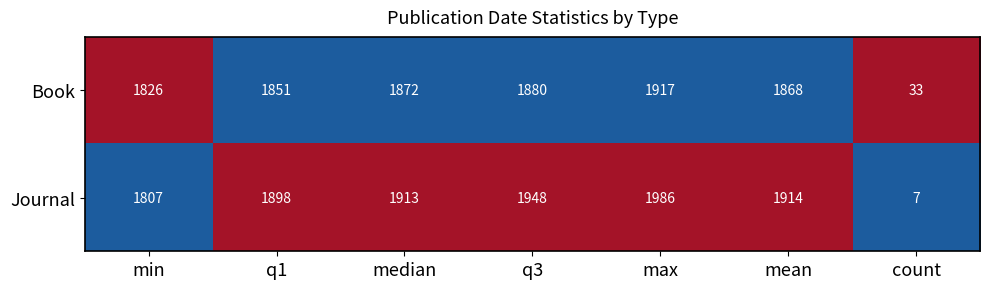

Which series has the largest range (max minus min)?

Journal